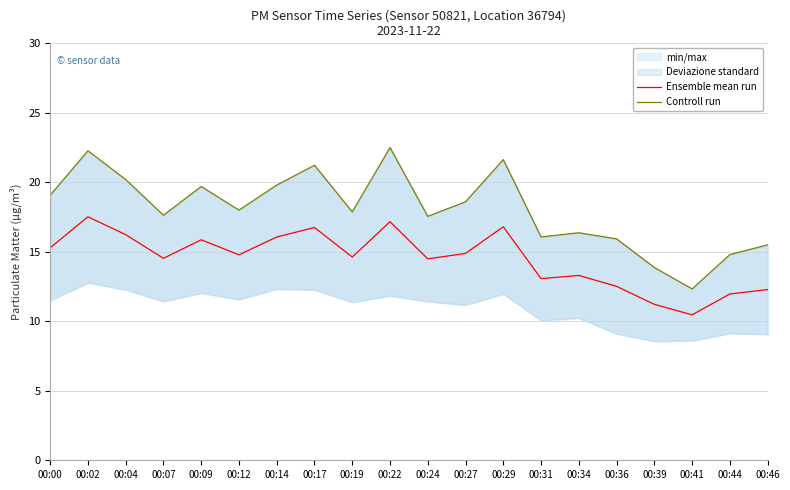

Reading right to left, extract all data points from this chart.

Ensemble mean run: 00:46=12.3	00:44=12.0	00:41=10.5	00:39=11.2	00:36=12.5	00:34=13.3	00:31=13.1	00:29=16.8	00:27=14.9	00:24=14.5	00:22=17.2	00:19=14.6	00:17=16.8	00:14=16.1	00:12=14.8	00:09=15.9	00:07=14.5	00:04=16.2	00:02=17.5	00:00=15.3
Controll run: 00:46=15.5	00:44=14.8	00:41=12.3	00:39=13.9	00:36=15.9	00:34=16.4	00:31=16.1	00:29=21.6	00:27=18.6	00:24=17.6	00:22=22.5	00:19=17.9	00:17=21.2	00:14=19.8	00:12=18.0	00:09=19.7	00:07=17.6	00:04=20.2	00:02=22.3	00:00=19.1